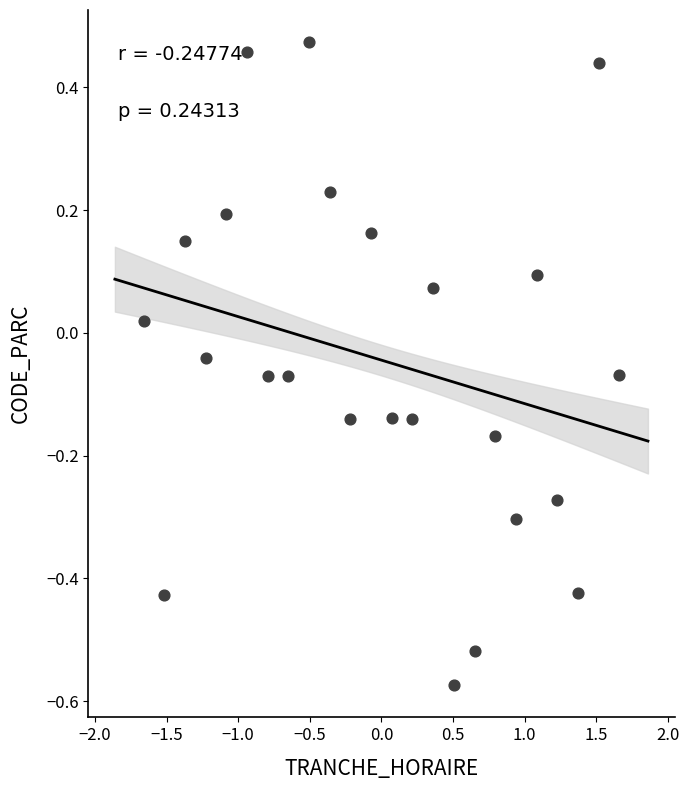

What is the range of X values (max minus min)?

3.3